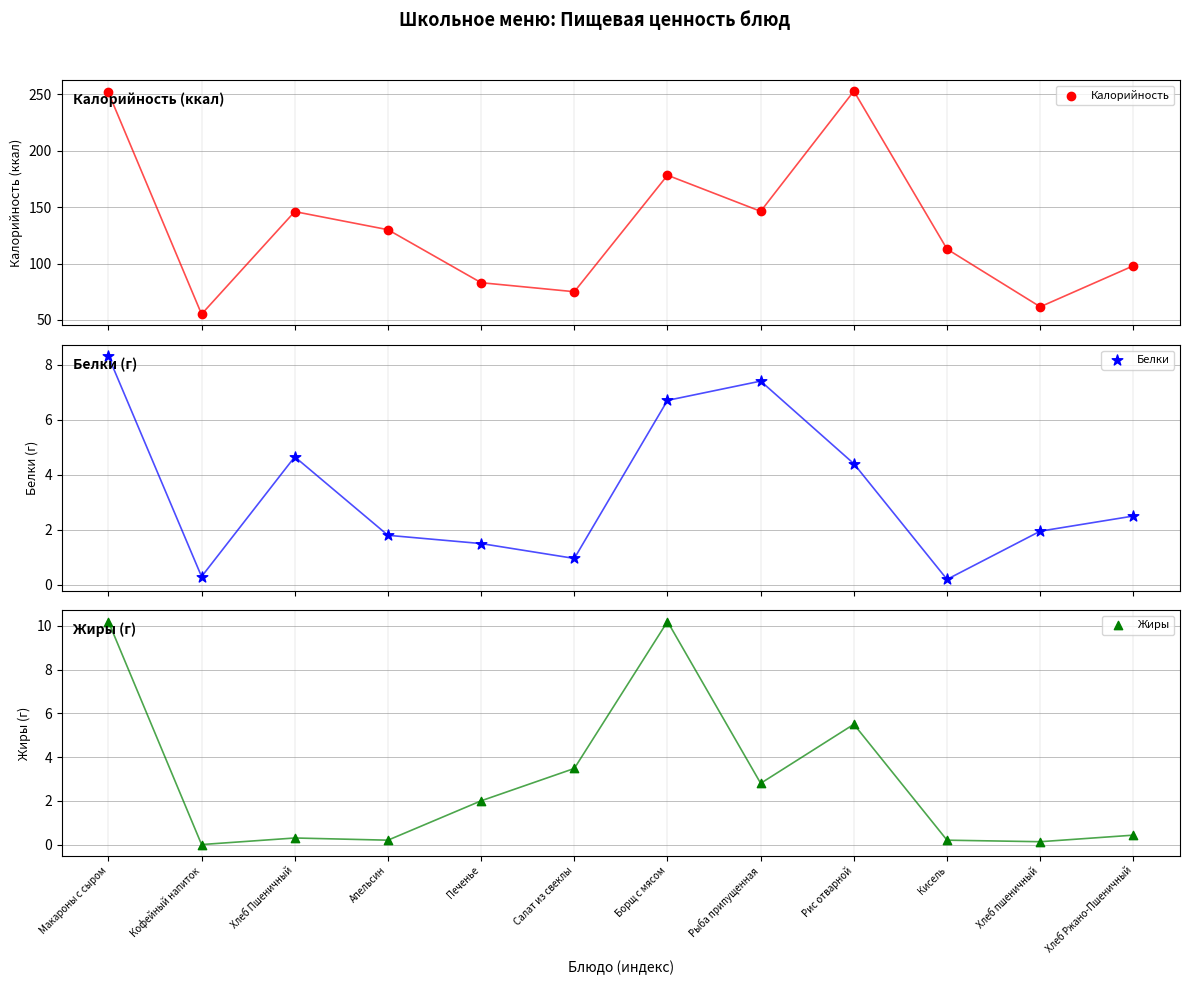

What is the total value across all series at Борщ с мясом?

195.2